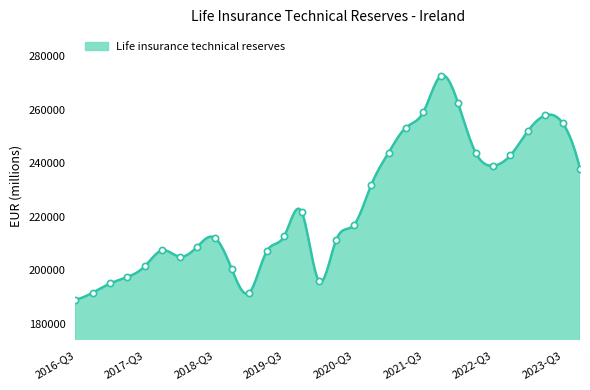

What is the change in value from 2016-Q4 to 2022-Q2?

+52397.4